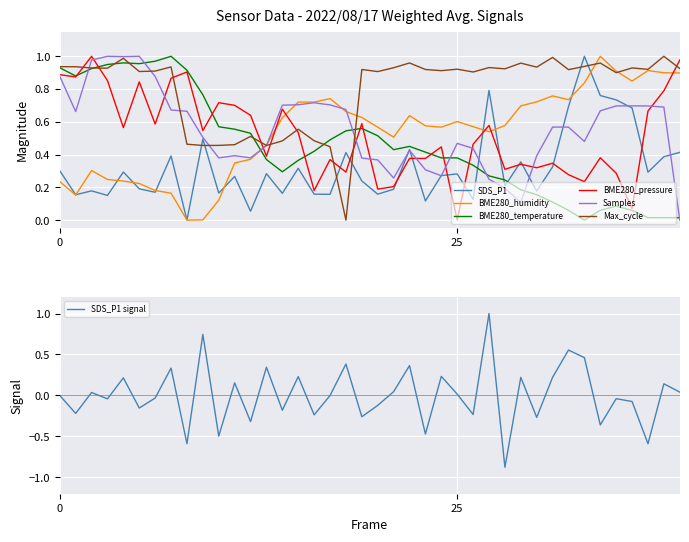

What is the difference between the maximum and minimum values in the Samples series?

1.0